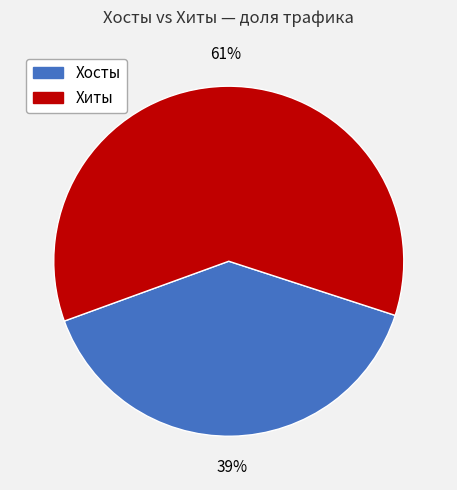

How many slices are in this pie chart?

2